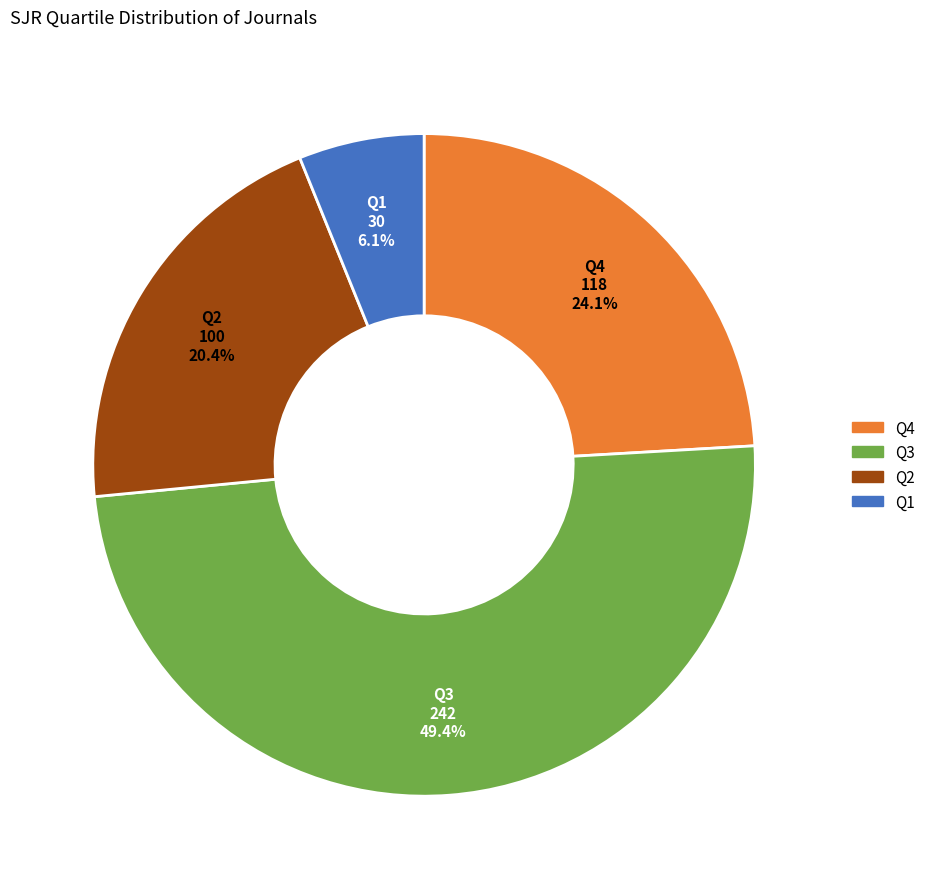

Which category has the biggest portion of the pie?

Q3